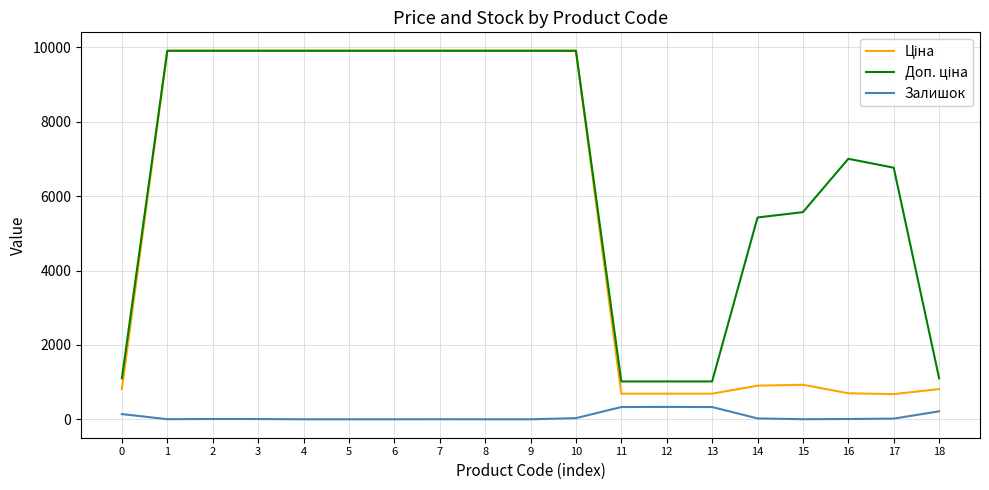

What is the greatest value displayed?

9908.5